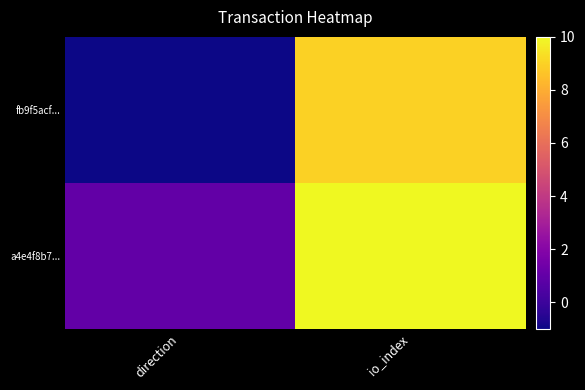

At which category does the chart reach its minimum across all series?

direction